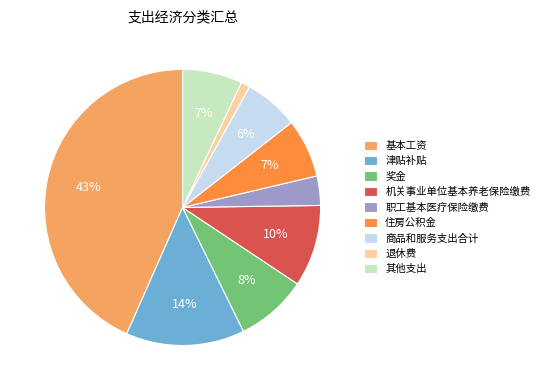

What percentage is the 基本工资 slice, to the nearest percent?

43%